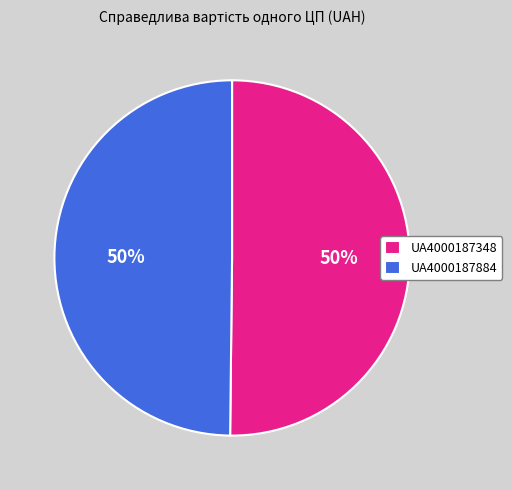

To the nearest percent, what percentage of the pie is UA4000187348?

50%